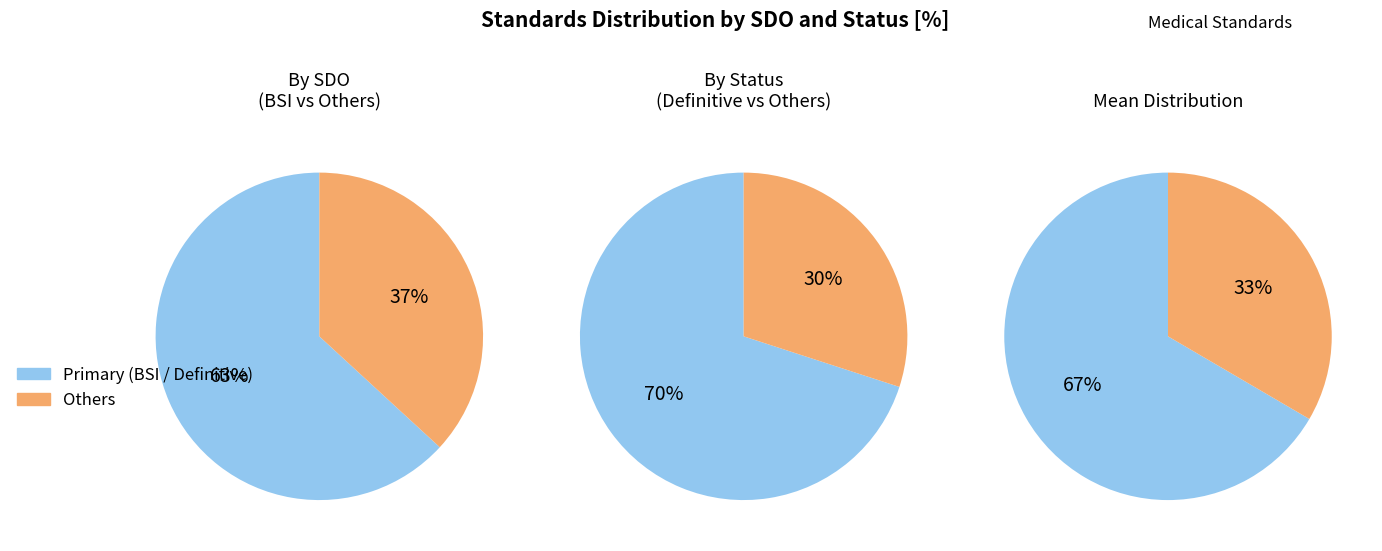

How many segments does this pie chart have?

6